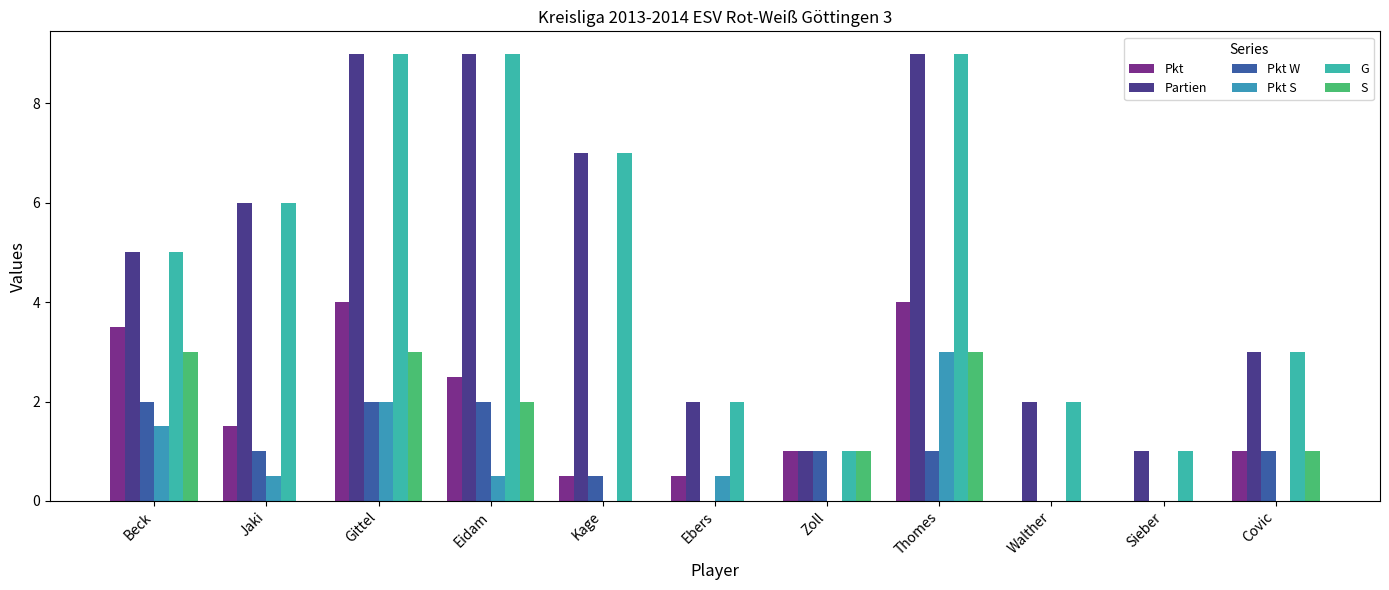

True or false: Pkt W has a value of 2.0 at Gittel.

True